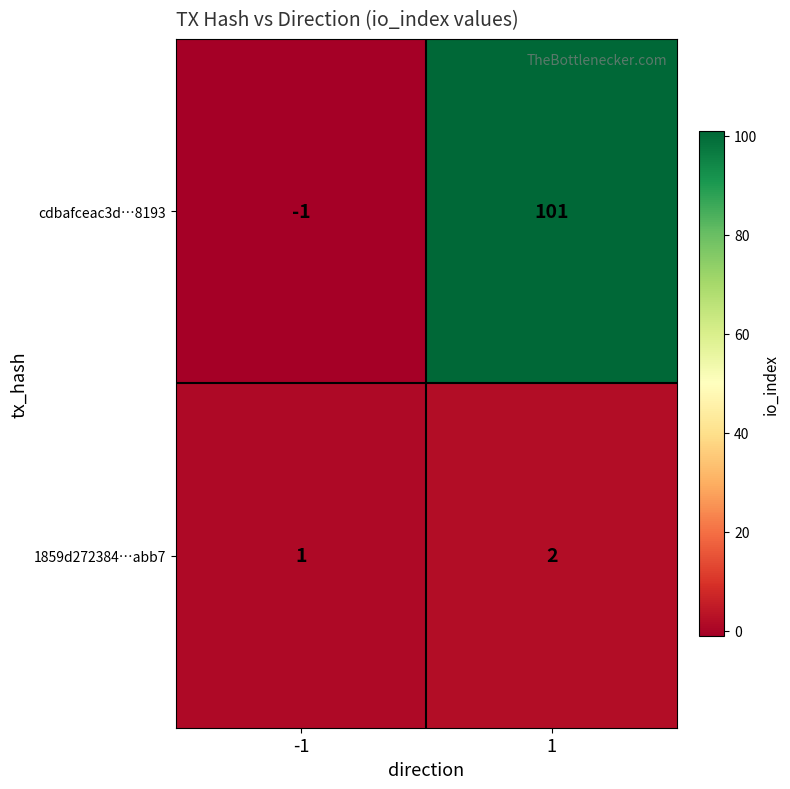

The value of cdbafceac3d…8193 at -1 is 0. True or false?

False